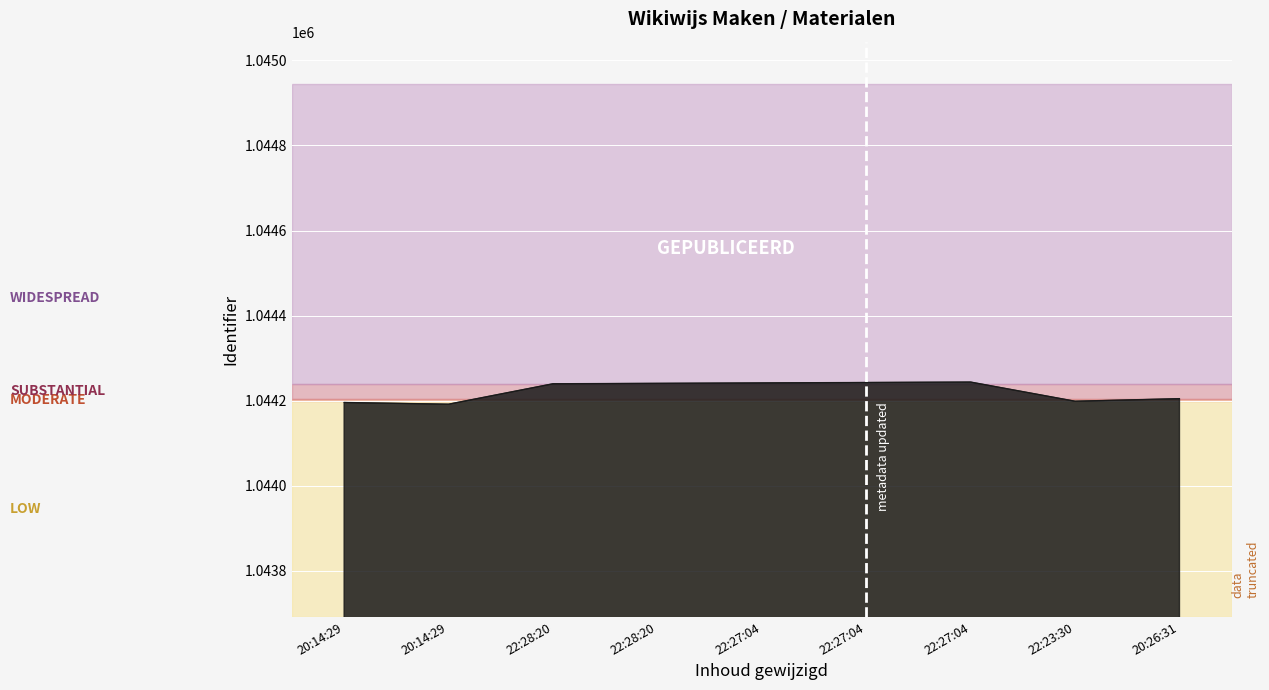

How many lines are shown in the chart?

1